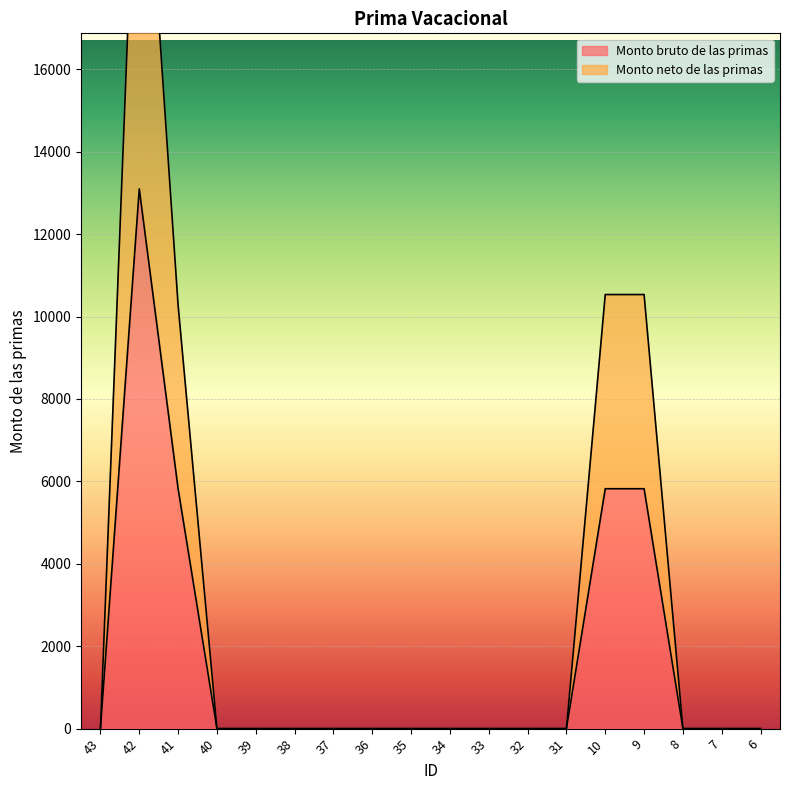

How many values in Monto neto de las primas are above zero?

4